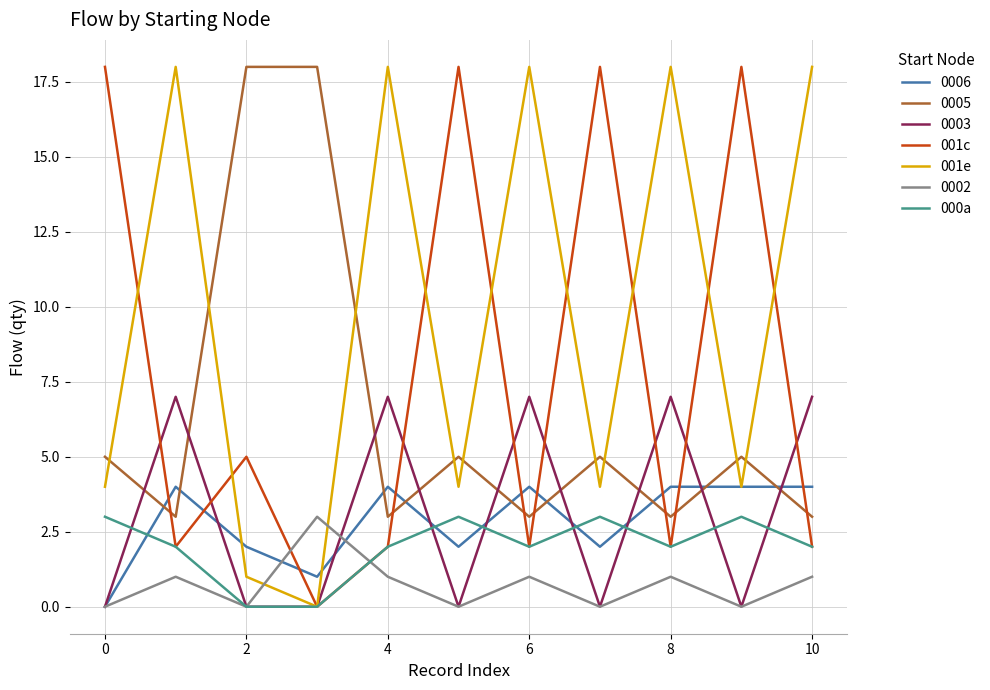

True or false: 0005 and 000a cross at least once.

False